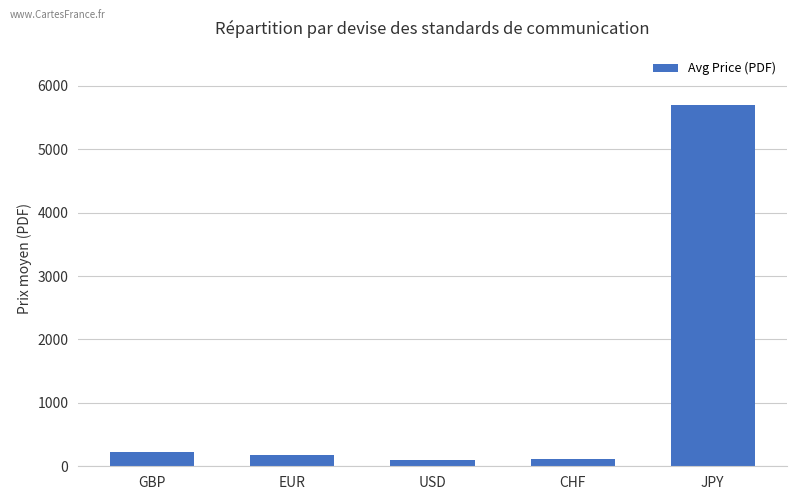

What is the sum of the values at EUR and GBP?

409.3